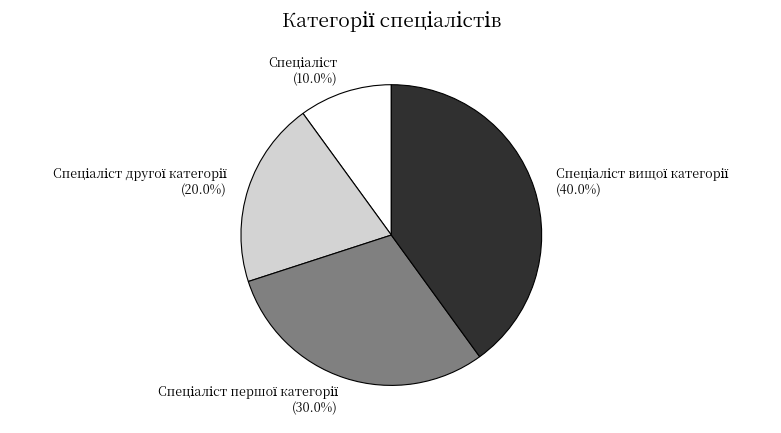

Is there a majority slice in this chart?

No